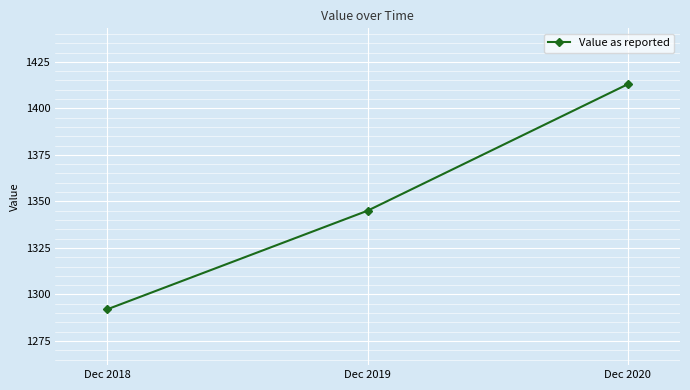

Where is the data nearest to the value 1352?

Dec 2019